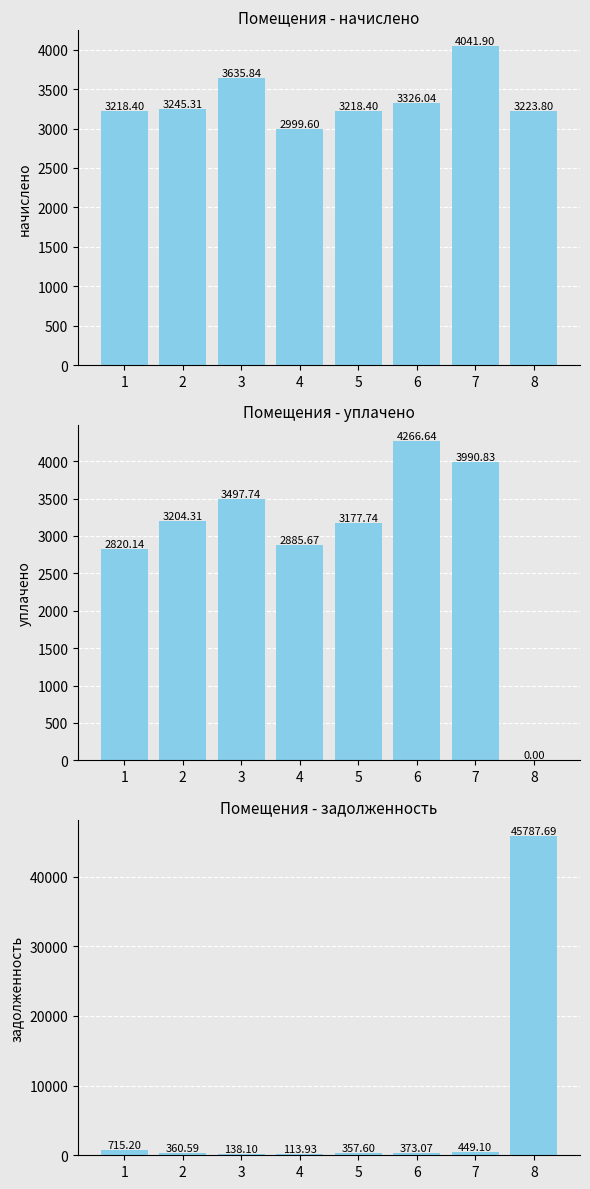

What is the sum of the начислено values at 4 and 6?

6325.6